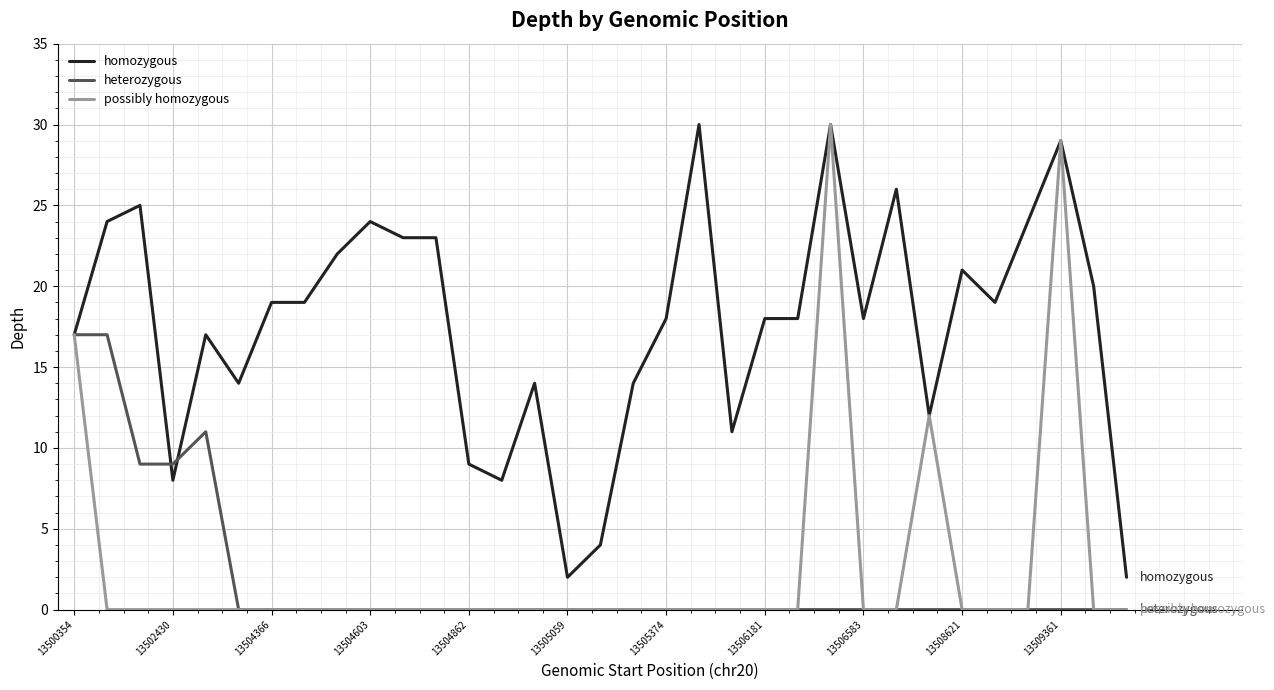

What is the maximum value for heterozygous?

17